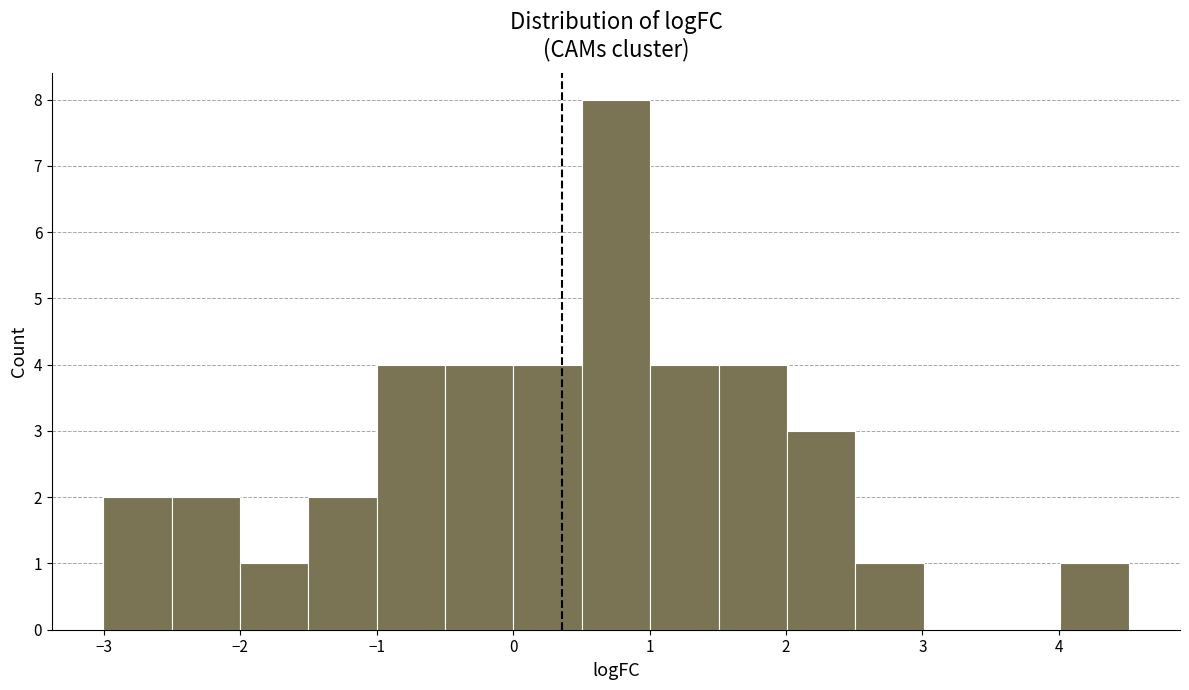

Reading left to right, list every bar in this chart as the range it spans on the x-axis followed by its height. Neither the bar edges nor the heights are printed on the chart, so give them approximately, as read against the axes.

-3.0 to -2.5: 2
-2.5 to -2.0: 2
-2.0 to -1.5: 1
-1.5 to -1.0: 2
-1.0 to -0.5: 4
-0.5 to 0.0: 4
0.0 to 0.5: 4
0.5 to 1.0: 8
1.0 to 1.5: 4
1.5 to 2.0: 4
2.0 to 2.5: 3
2.5 to 3.0: 1
3.0 to 3.5: 0
3.5 to 4.0: 0
4.0 to 4.5: 1